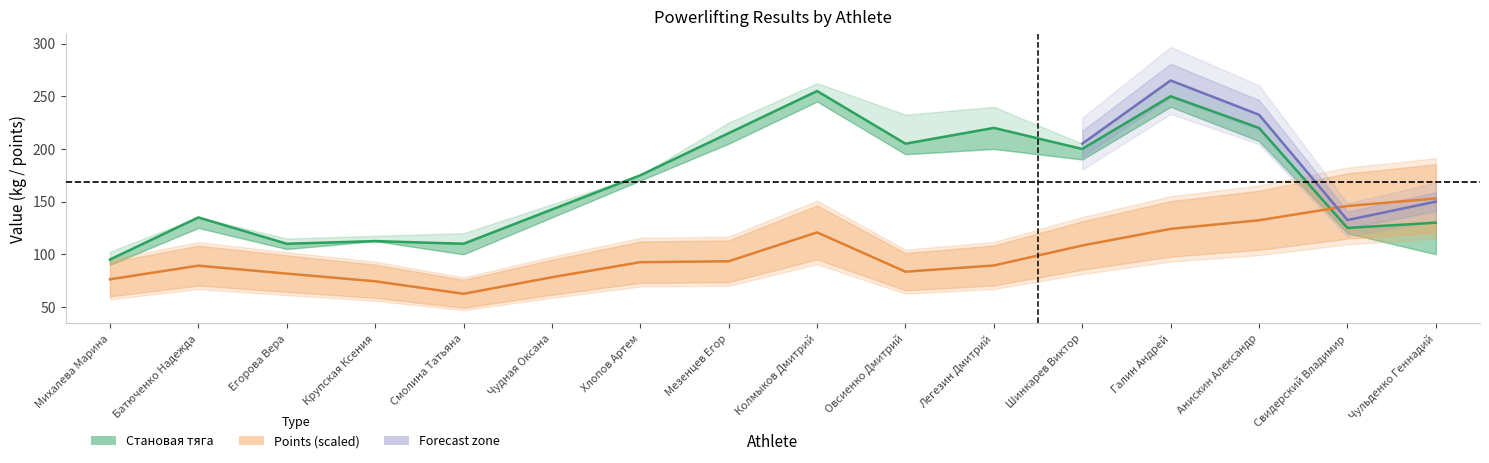

The value of Становая тяга 1 at Колмыков Дмитрий is 255.0. True or false?

True